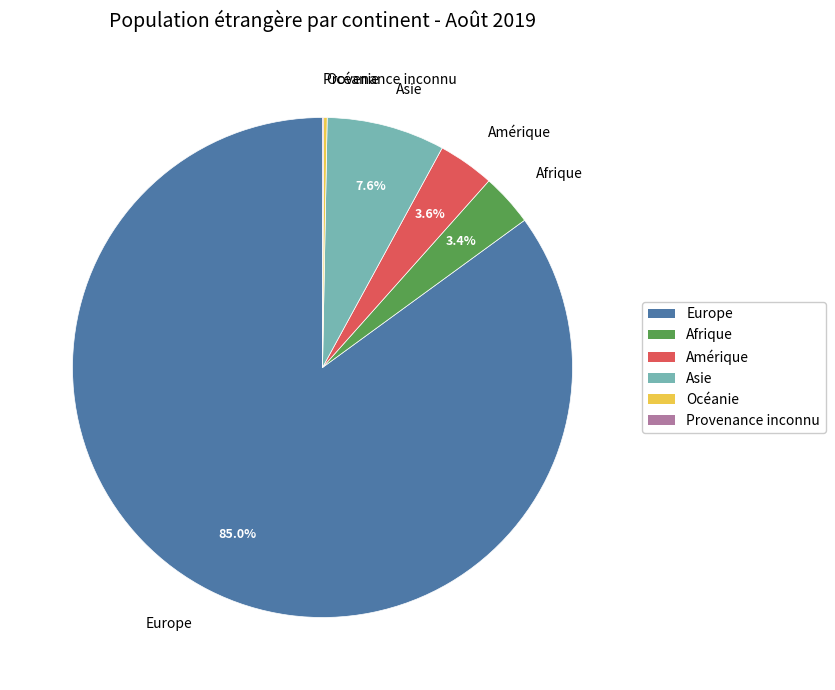

Does Asie account for over 50% of the chart?

No